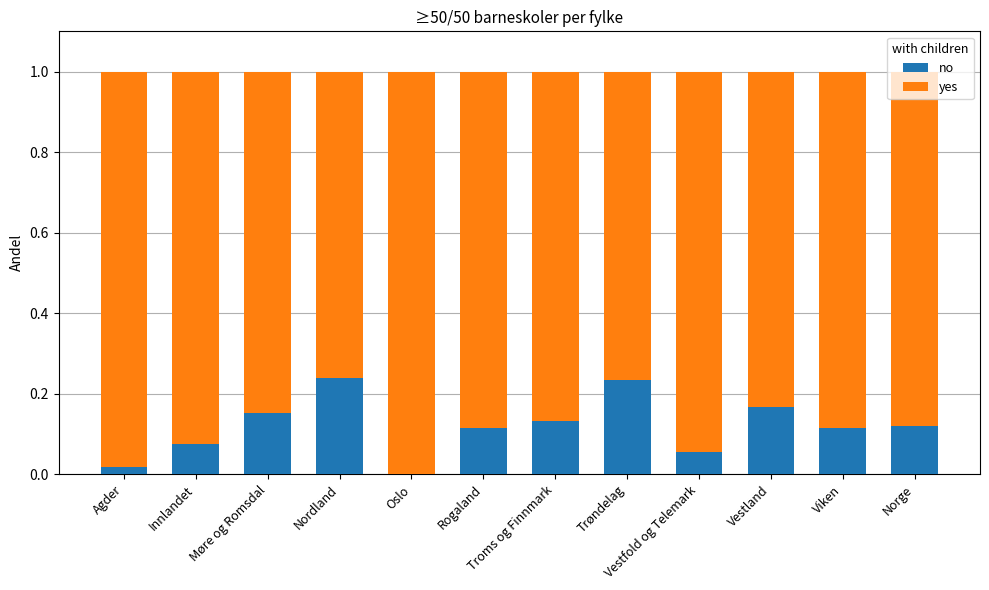

True or false: no has a value of 0.4 at Nordland.

False